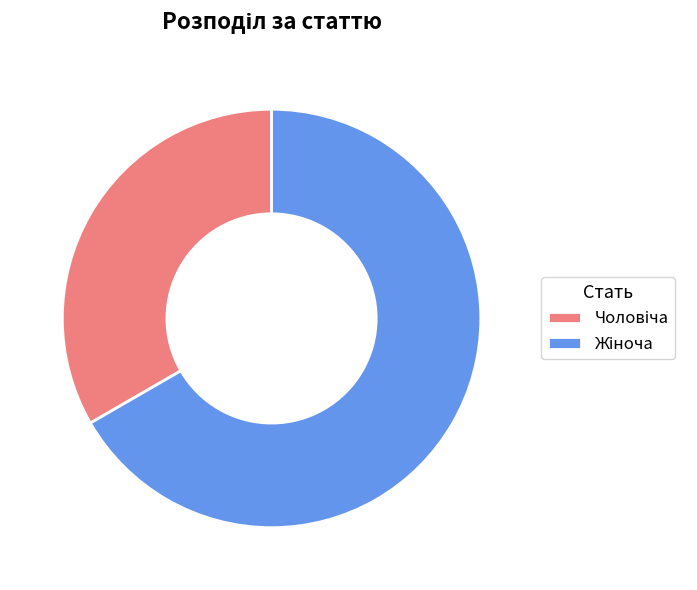

Is there any slice that represents more than half of the pie?

Yes